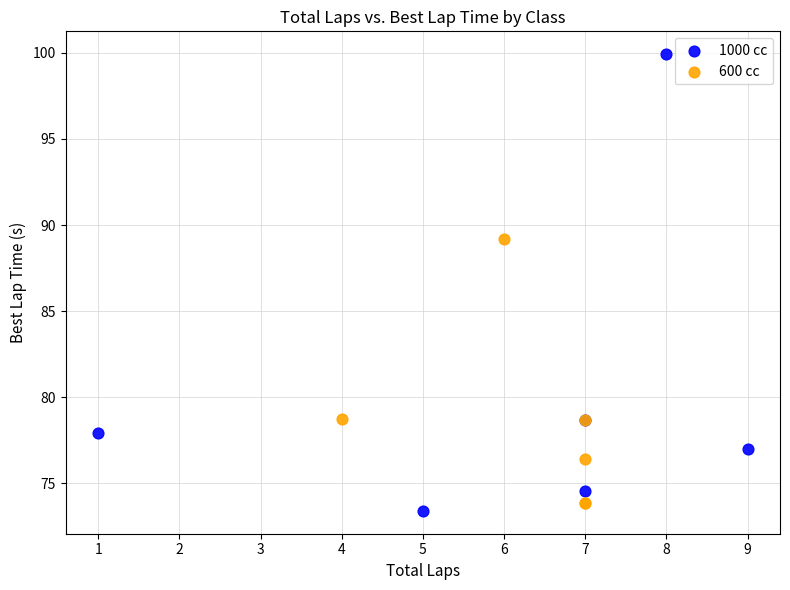

Which series has the largest Y range (max minus min)?

1000 cc